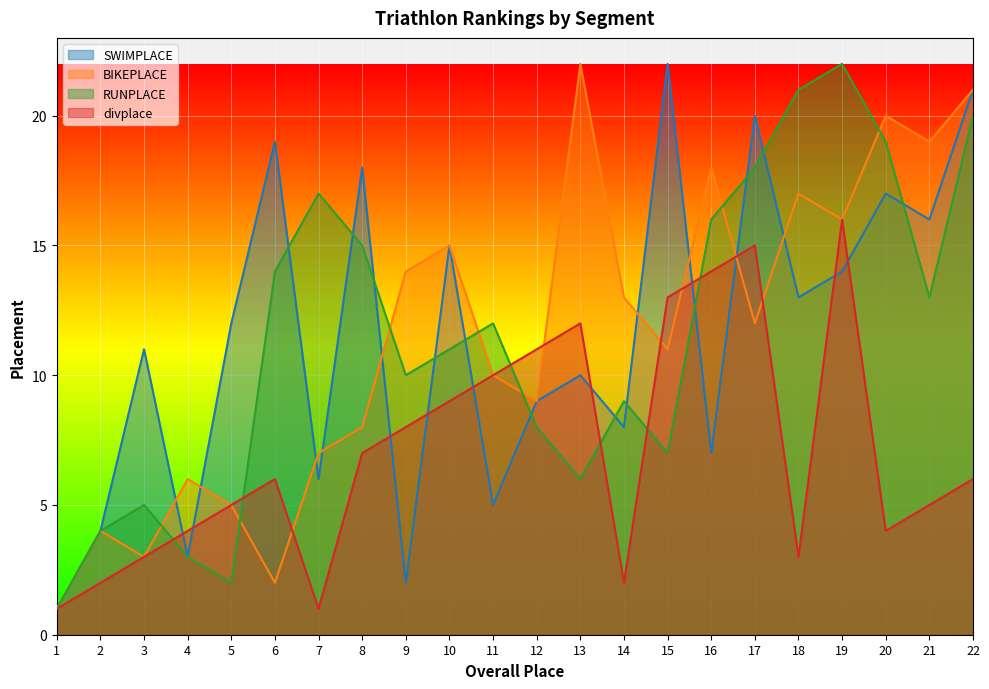

What is the difference between the second highest and second lowest values in the divplace series?

14